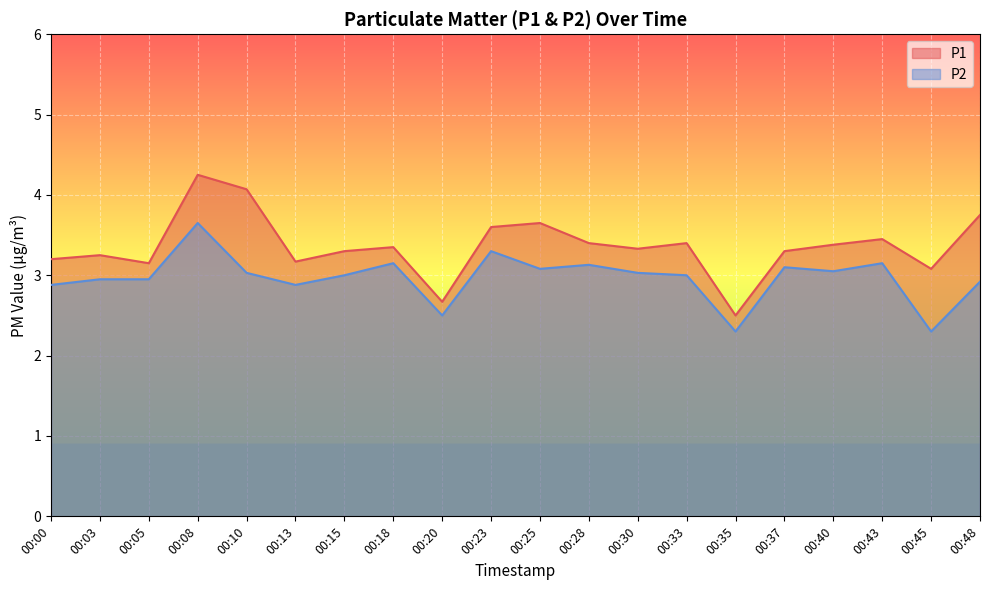

What is the value of the P2 point at the 8th from the left?

3.1